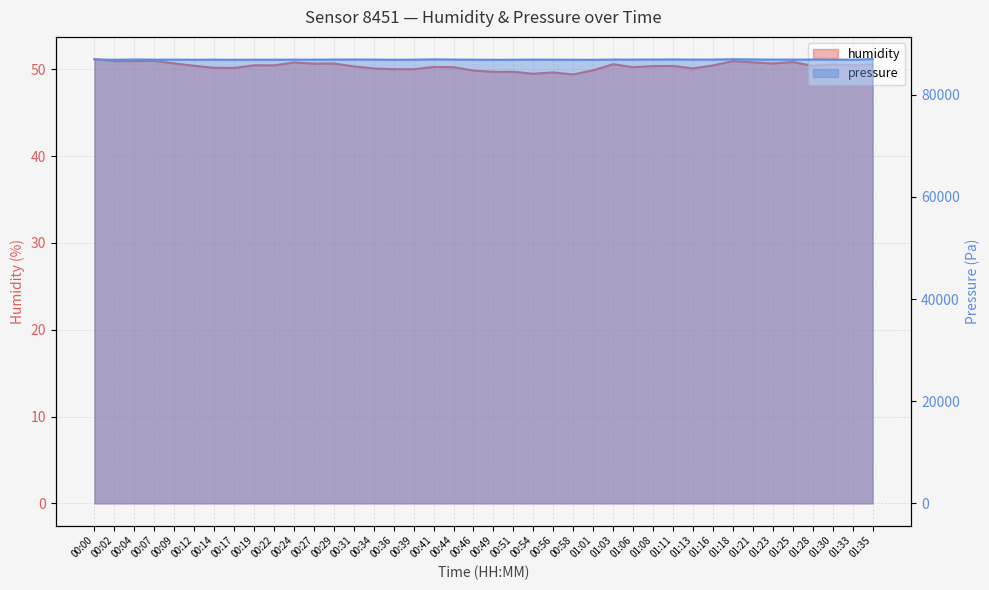

The humidity series shows 70.8 at 01:21. True or false?

False